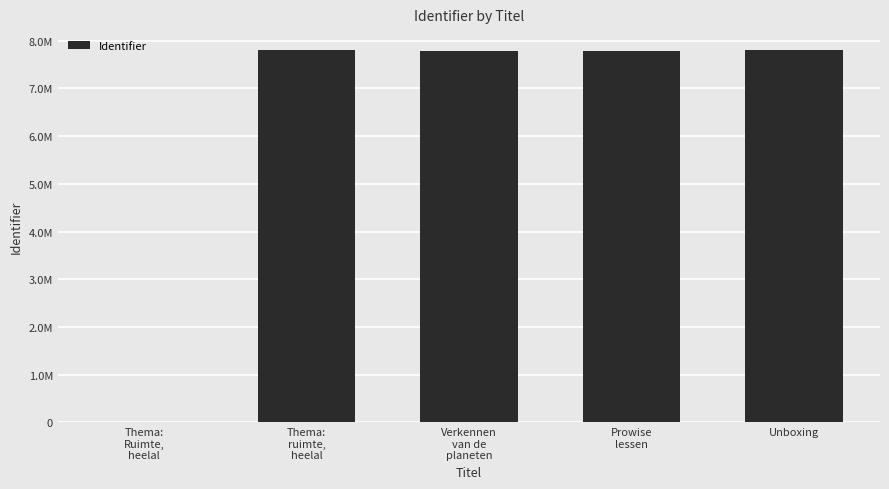

List the labels in order of value, smallest first.

Thema:
Ruimte,
heelal, Verkennen
van de
planeten, Prowise
lessen, Unboxing, Thema:
ruimte,
heelal